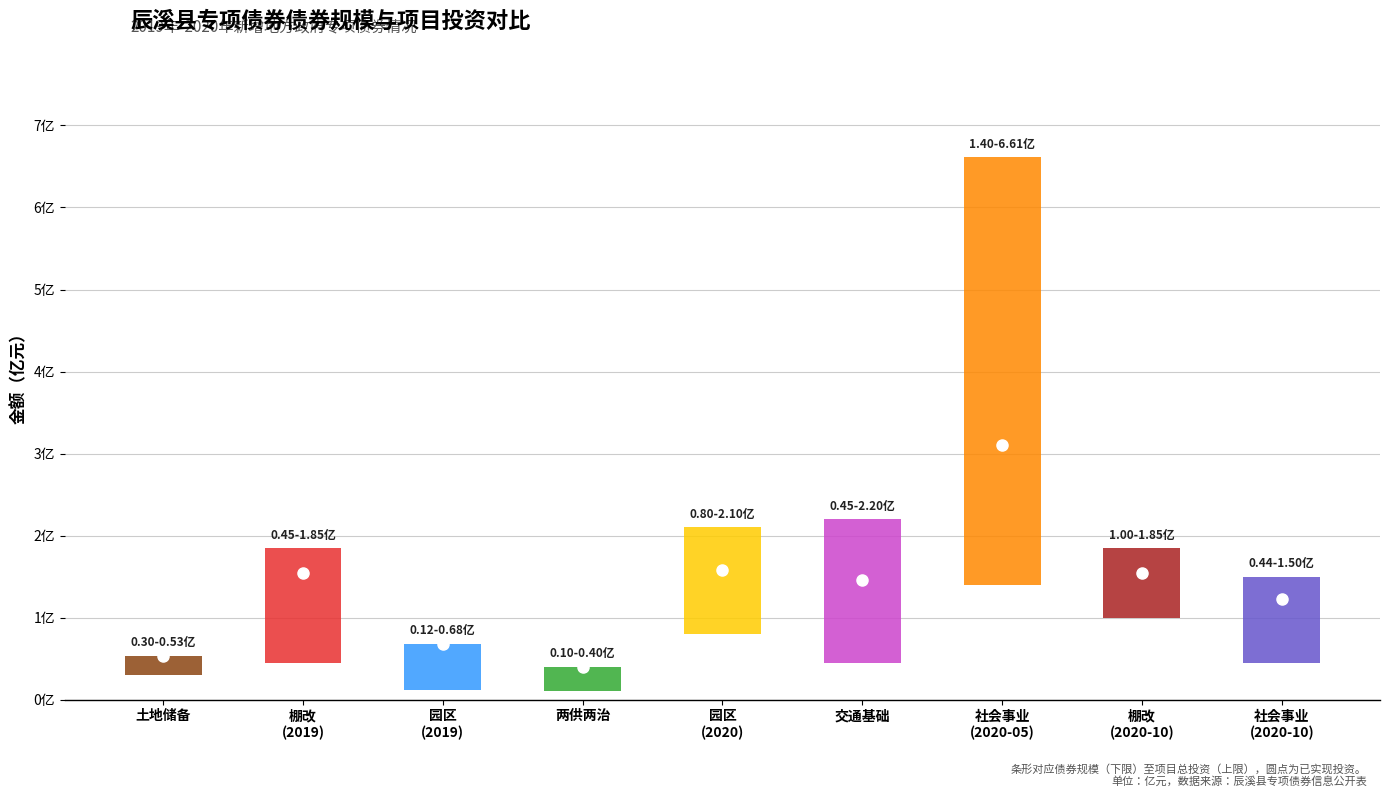

Reading left to right, what are all the values shown in this chart?

fxgm_amt: fxgm_amt=0.3	xmztz=0.5	xmytz=0.1	3=0.1	4=0.8	5=0.5	6=1.4	7=1.0	8=0.4
xmztz: fxgm_amt=0.5	xmztz=1.8	xmytz=0.7	3=0.4	4=2.1	5=2.2	6=6.6	7=1.8	8=1.5
xmytz: fxgm_amt=0.5	xmztz=1.5	xmytz=0.7	3=0.4	4=1.6	5=1.5	6=3.1	7=1.5	8=1.2